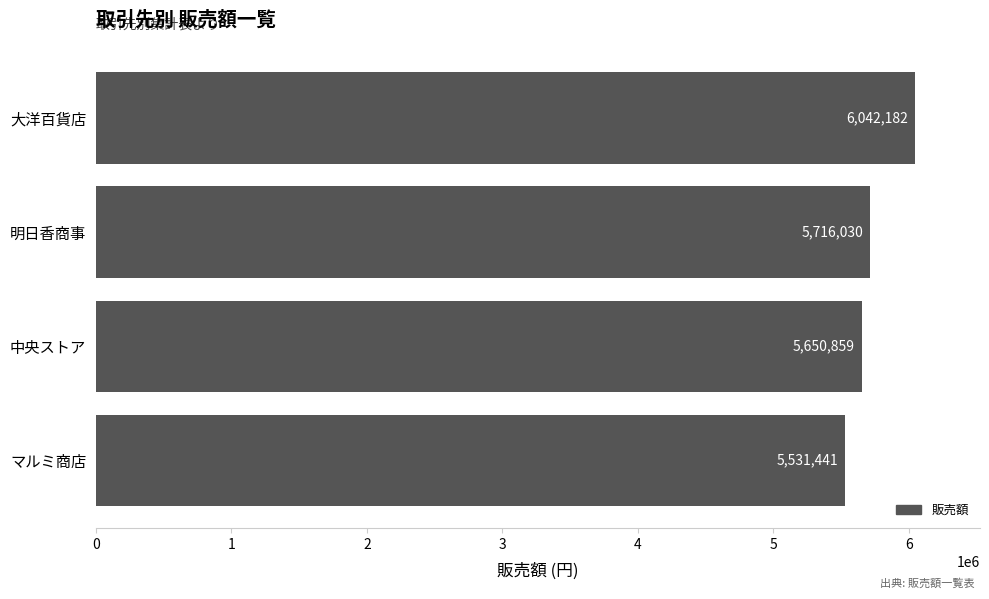

How many distinct data groups are displayed?

1